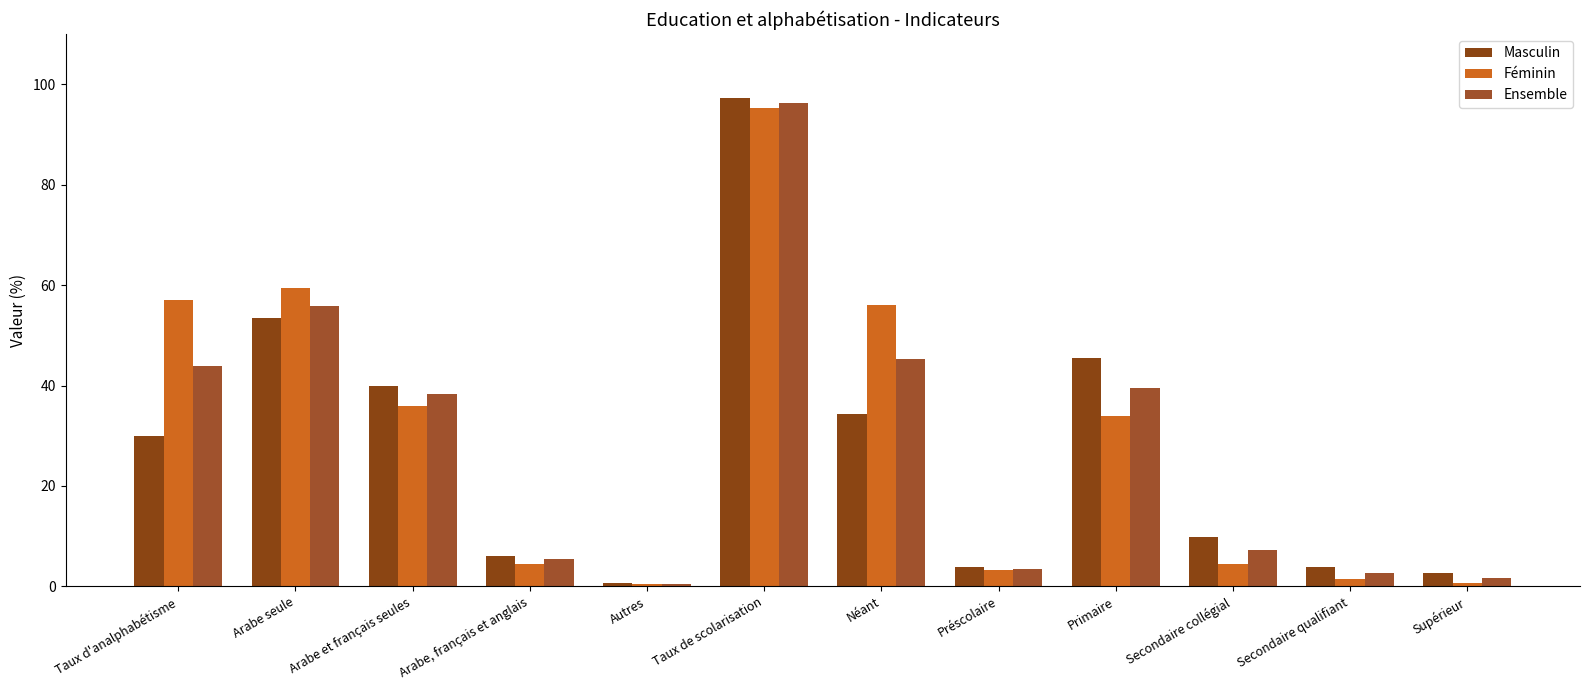

Between Supérieur and Néant, which is larger?

Néant